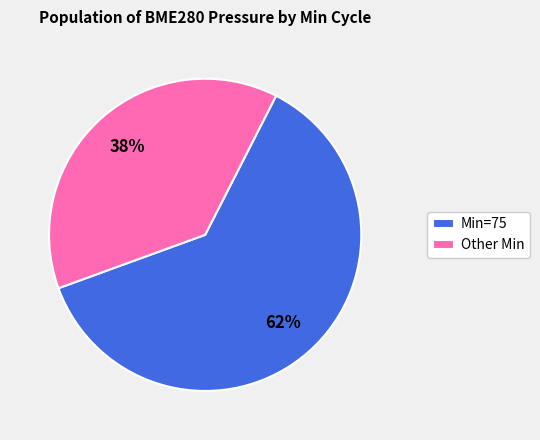

Do Other Min and Min=75 together represent more than half of the pie?

Yes